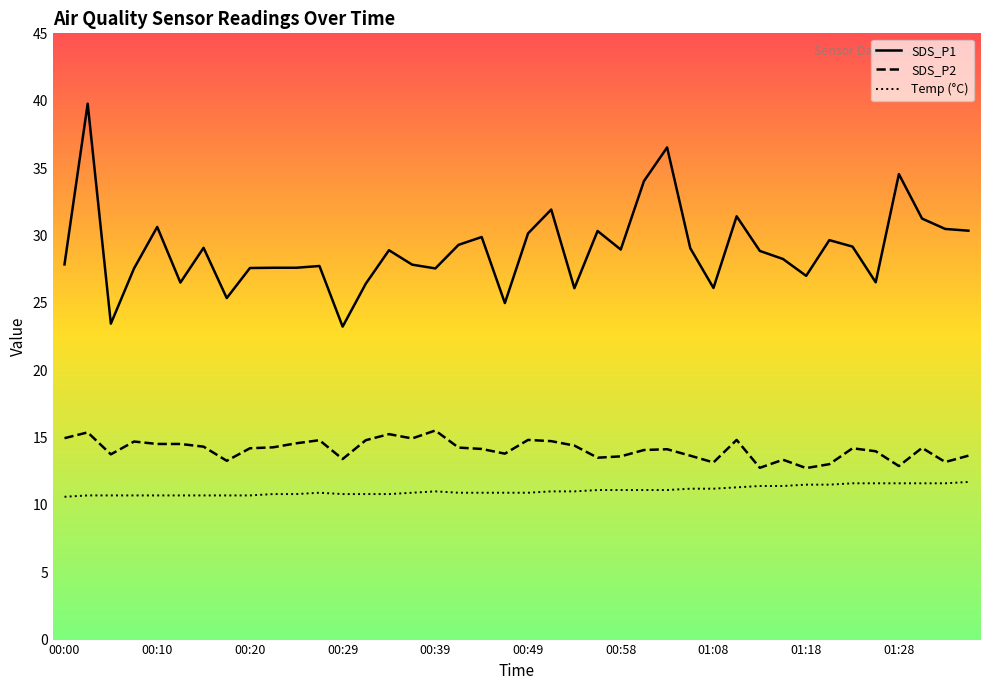

What is the smallest value displayed?

10.6